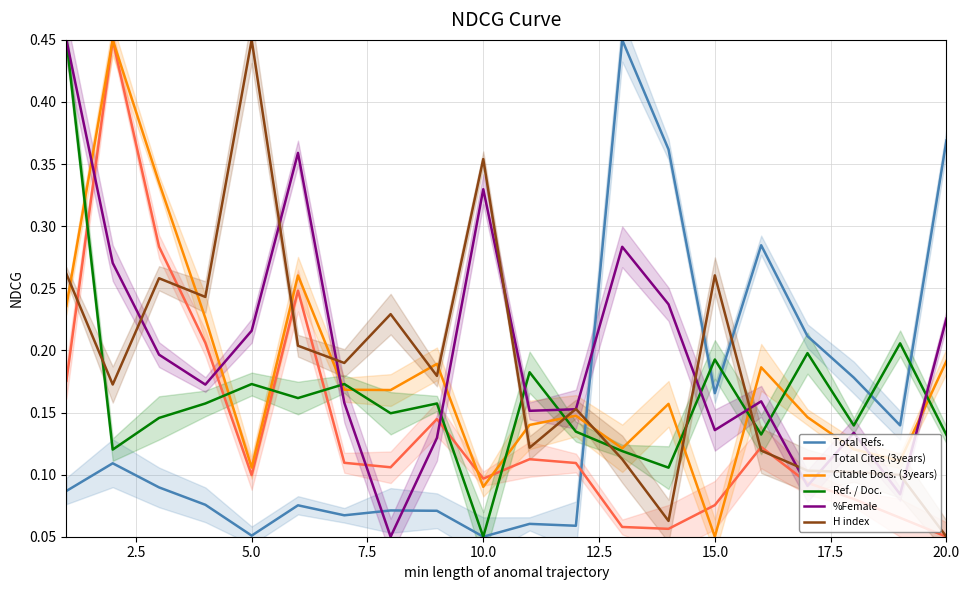

After their last crossing, which series has the higher values: Ref. / Doc. or H index?

Ref. / Doc.